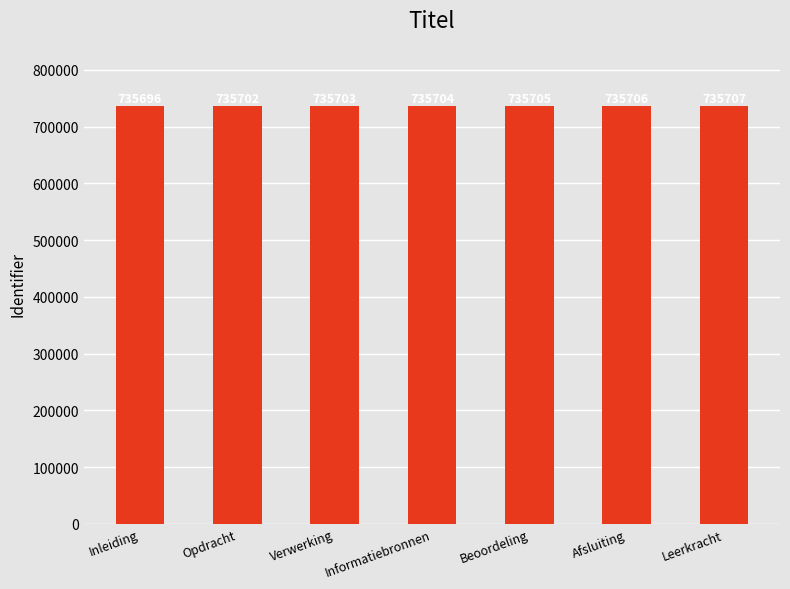

Is it true that the value at Inleiding is 1164758?

False